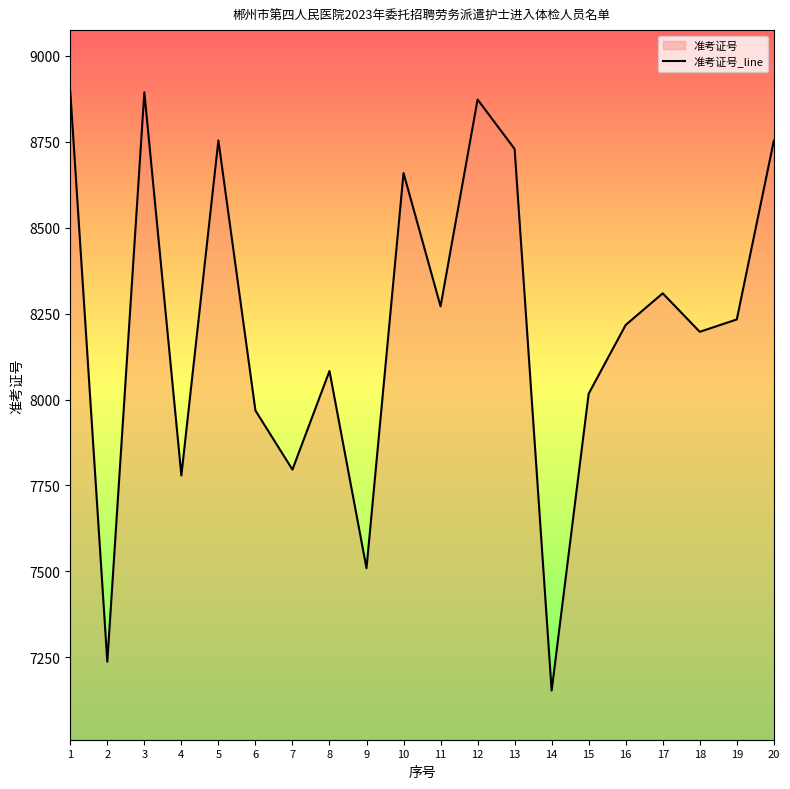

What is the change in value from 1 to 12?

-24